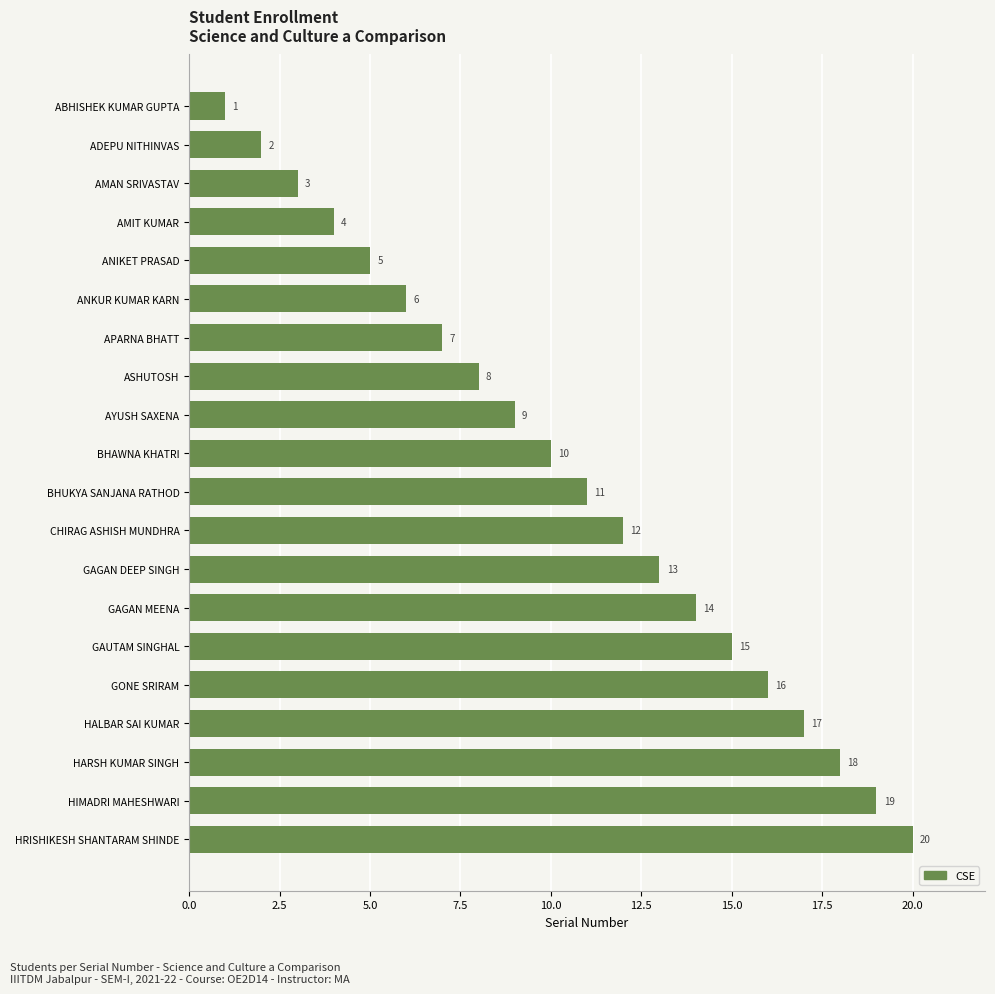

The chart shows a value of 1 at ADEPU NITHINVAS. True or false?

False